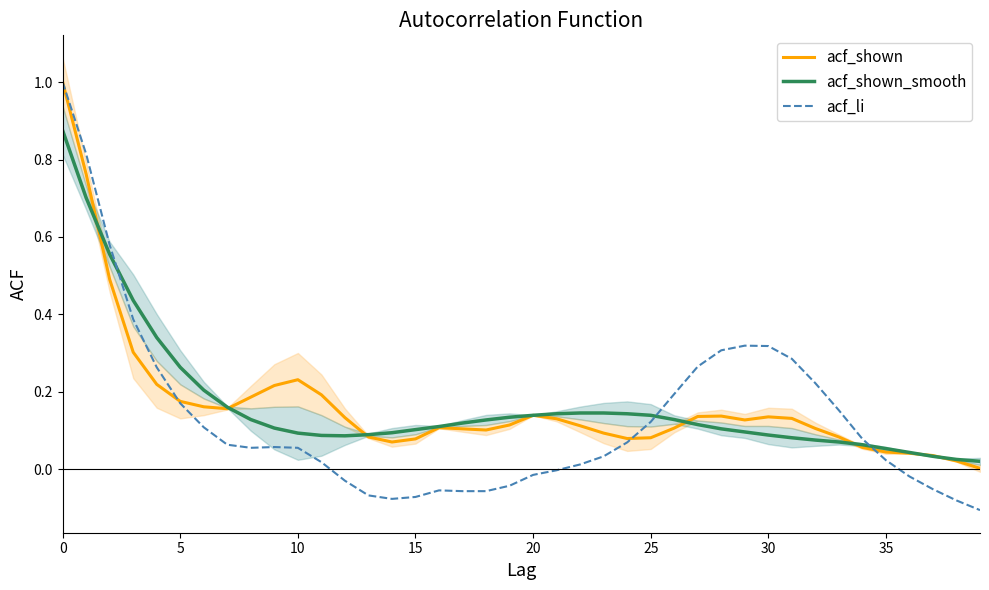

What is the sum of all acf_li values?

5.2